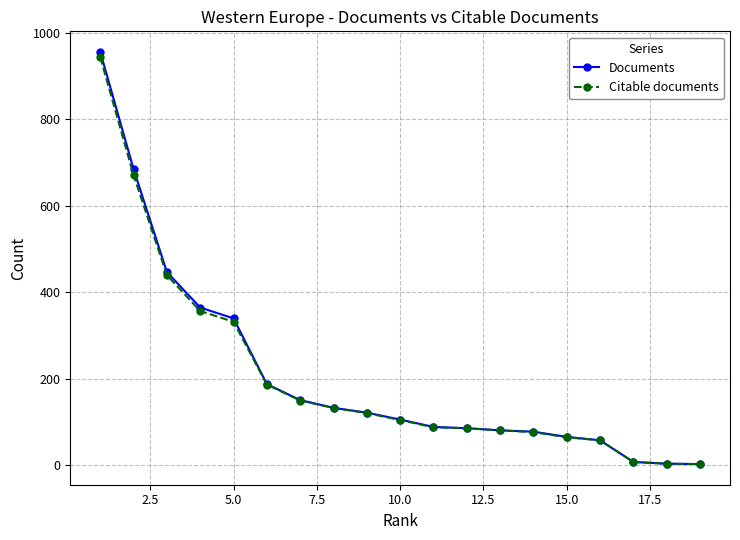

Which series has the widest spread of values?

Documents